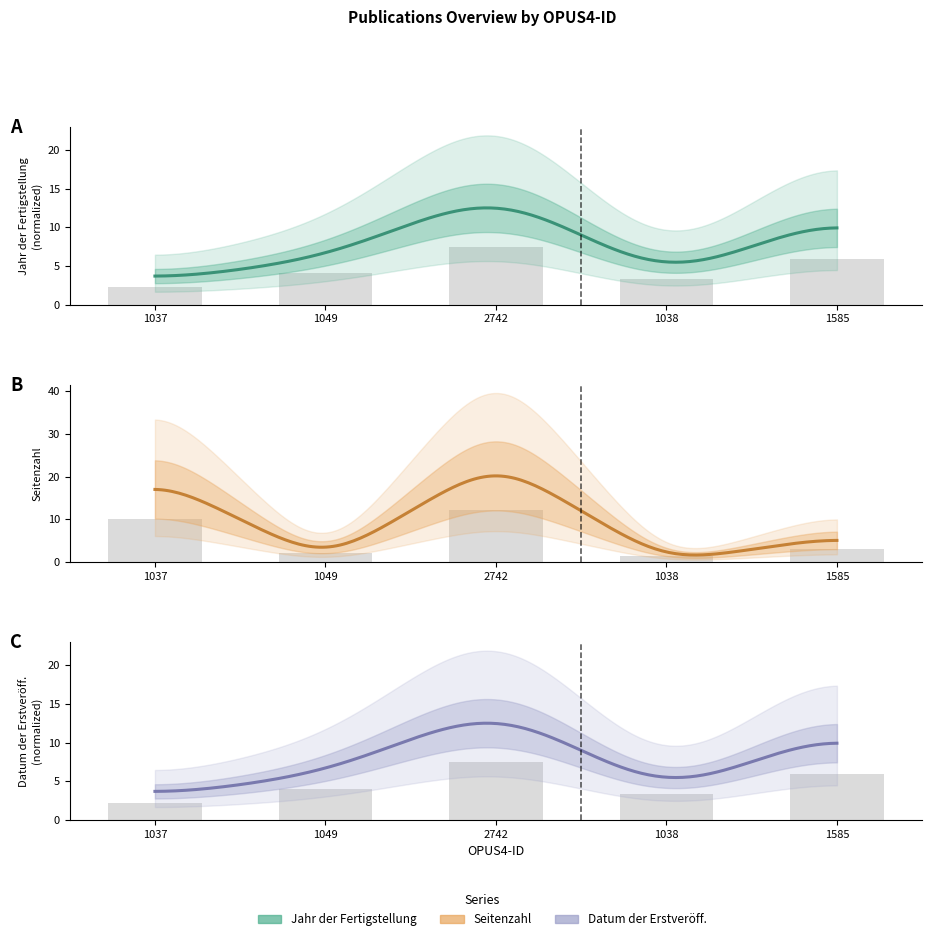

Which category has the highest value across all series?

2742